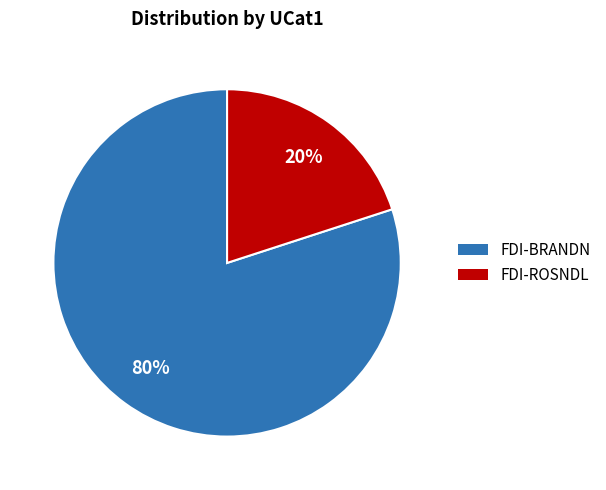

How many slices are in this pie chart?

2